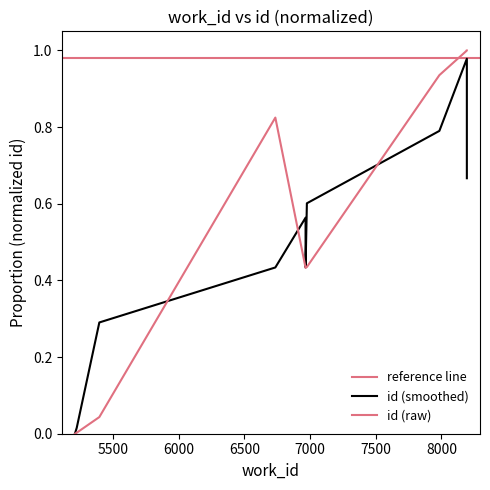

Between 8193 and 5397, which is larger?

8193